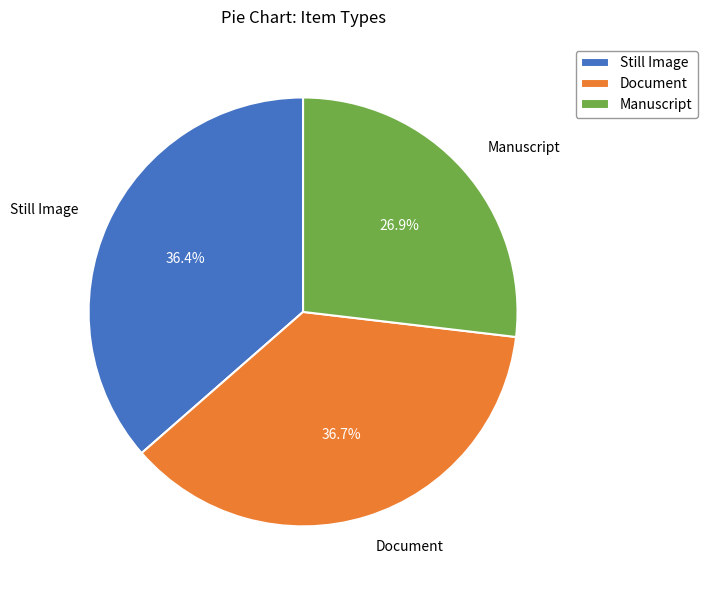

Is it true that Still Image is 23% of the pie?

False